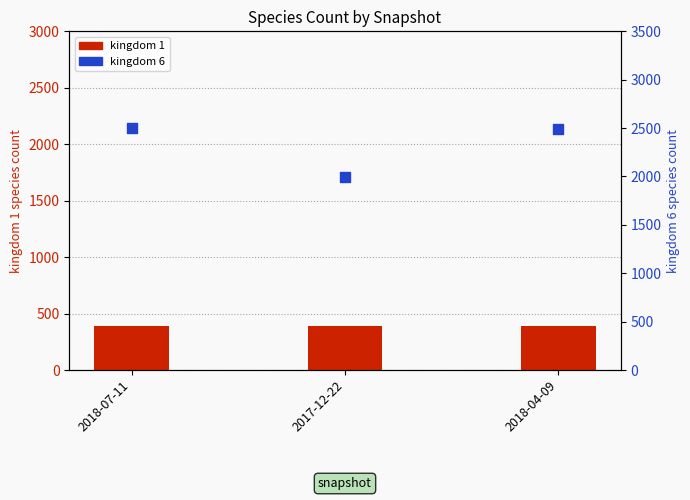

Is the value of kingdom 1 at 2017-12-22 greater than the value of kingdom 6 at 2017-12-22?

No